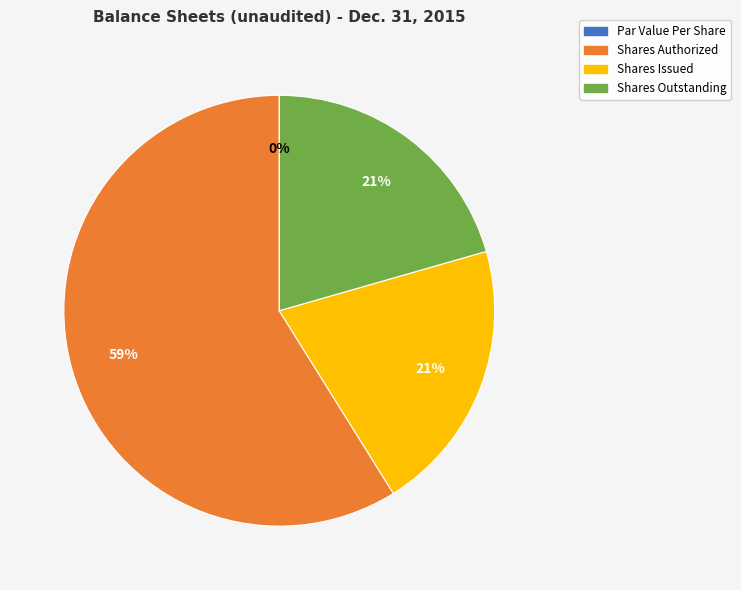

Which slice represents more than half of the pie?

Common Stock, Shares Authorized